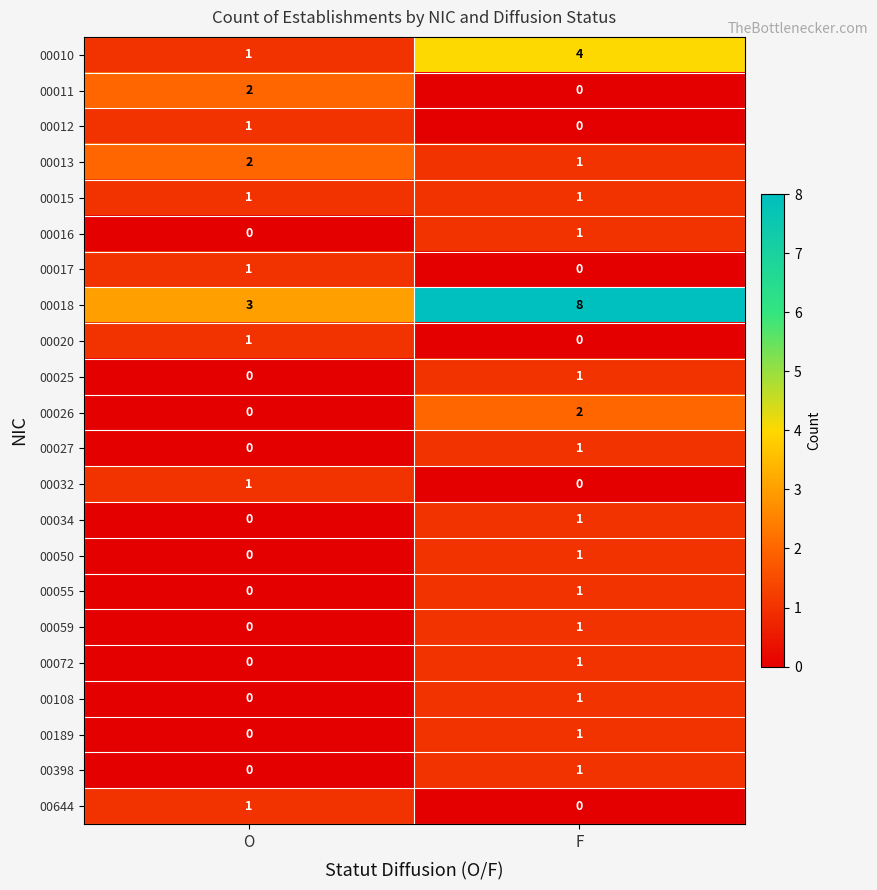

How many data points does each series have?

2